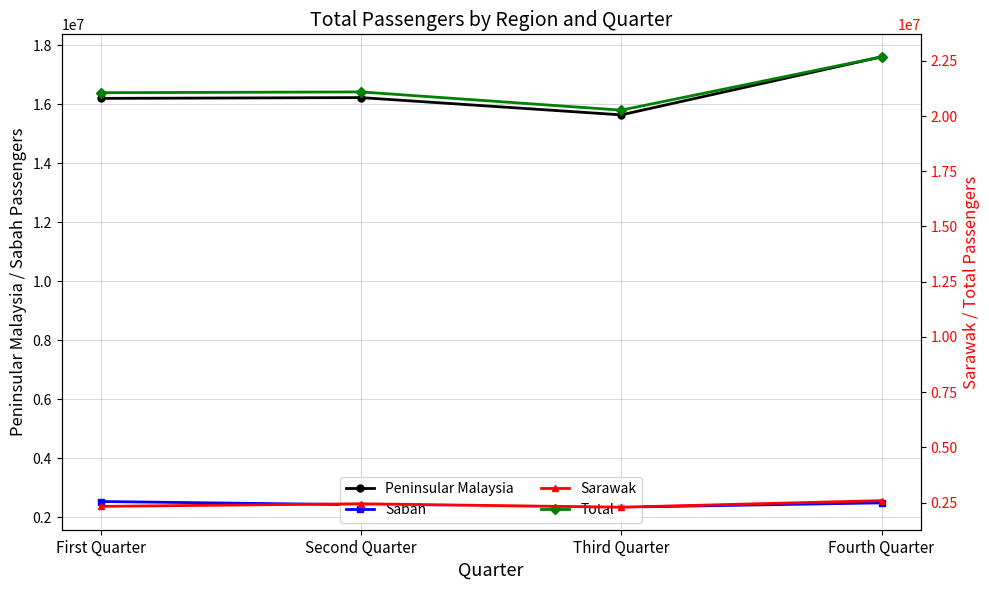

Which category has the lowest value across all series?

Third Quarter